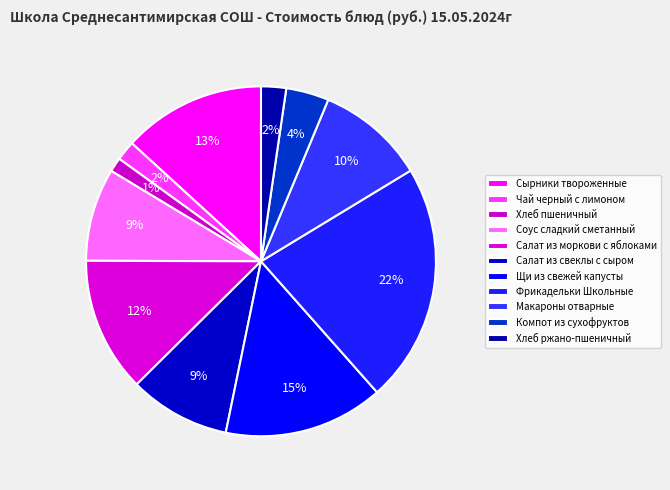

Count the number of slices in the pie.

11